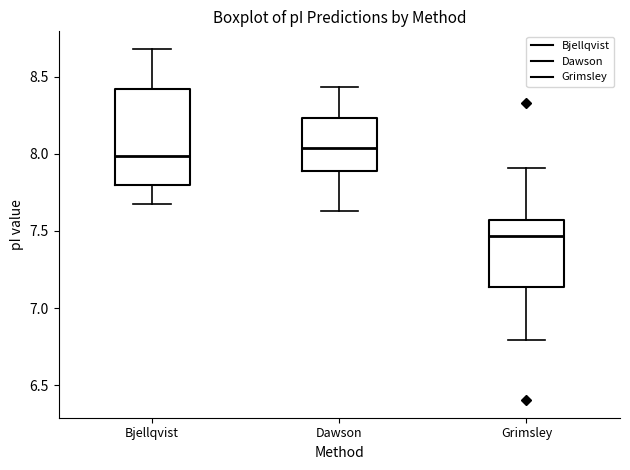

Comparing the boxes themselves (not the whiskers), which one is the tallest?

Bjellqvist